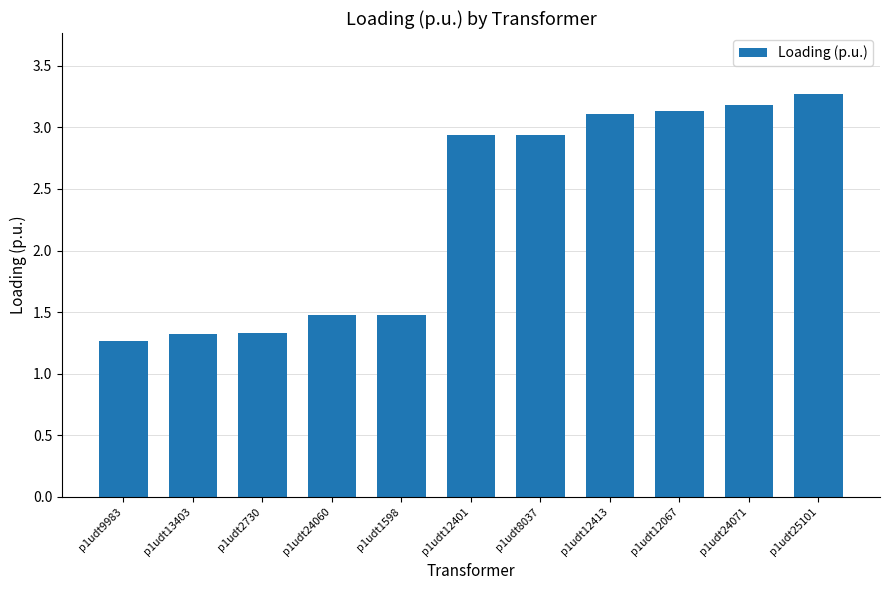

What is the sum of all values?

25.5